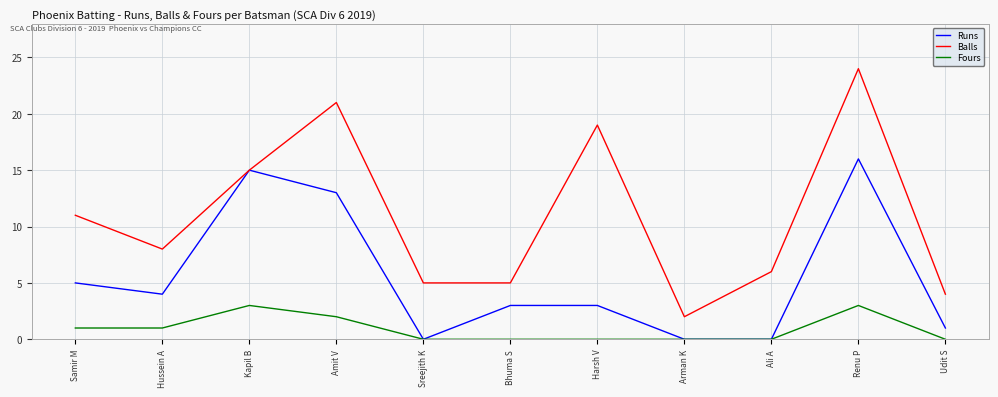

Is it true that Fours equals -2 at Sreejith K?

False